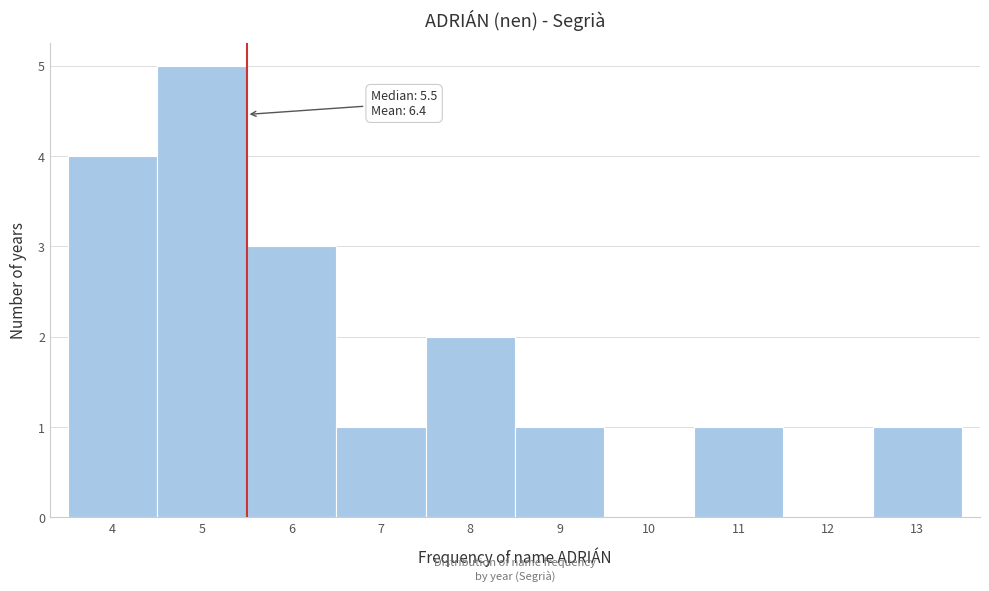

Which range on the x-axis has the tallest bar?

4.5 to 5.5